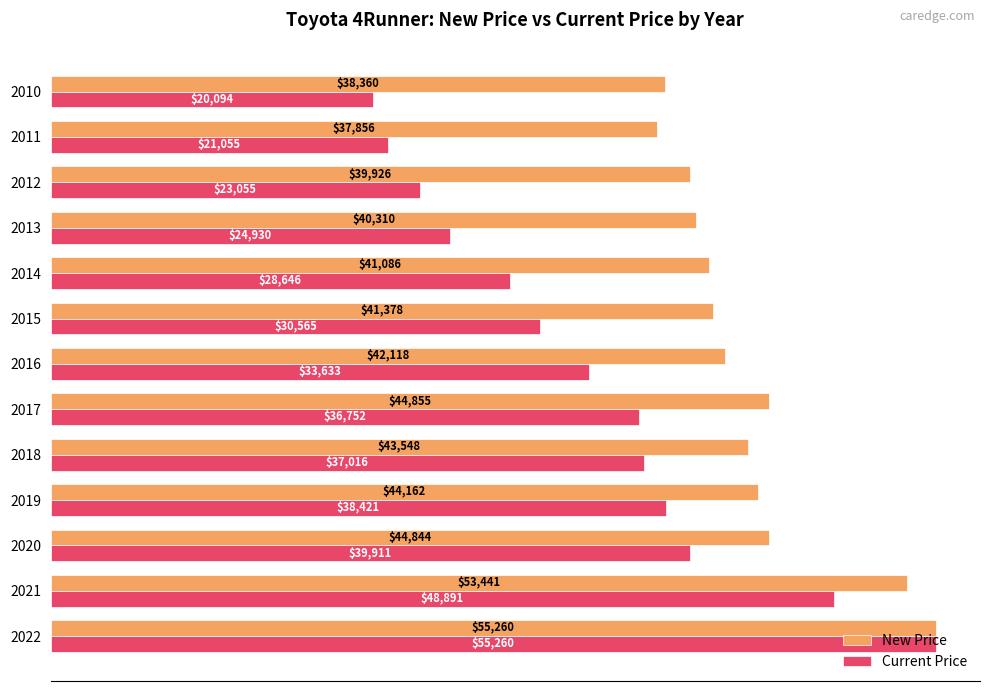

Rank the series by their average value, from highest to lowest.

New Price, Current Price